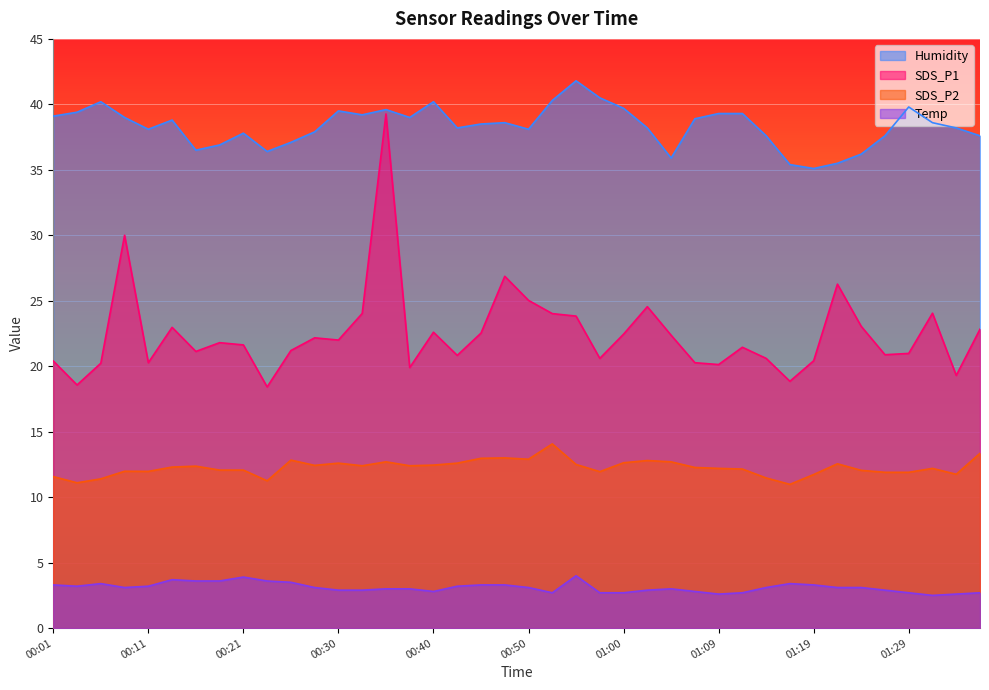

Which label corresponds to the smallest value in the chart?

01:32